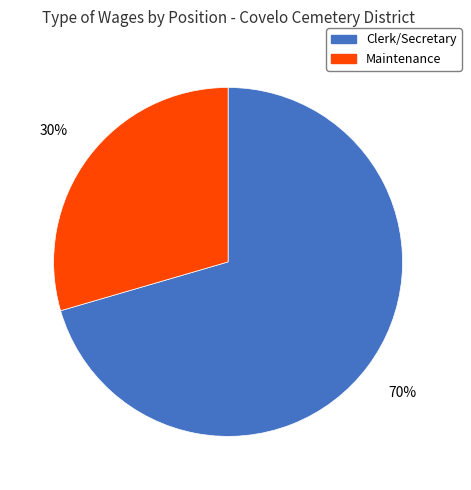

Count the number of slices in the pie.

2